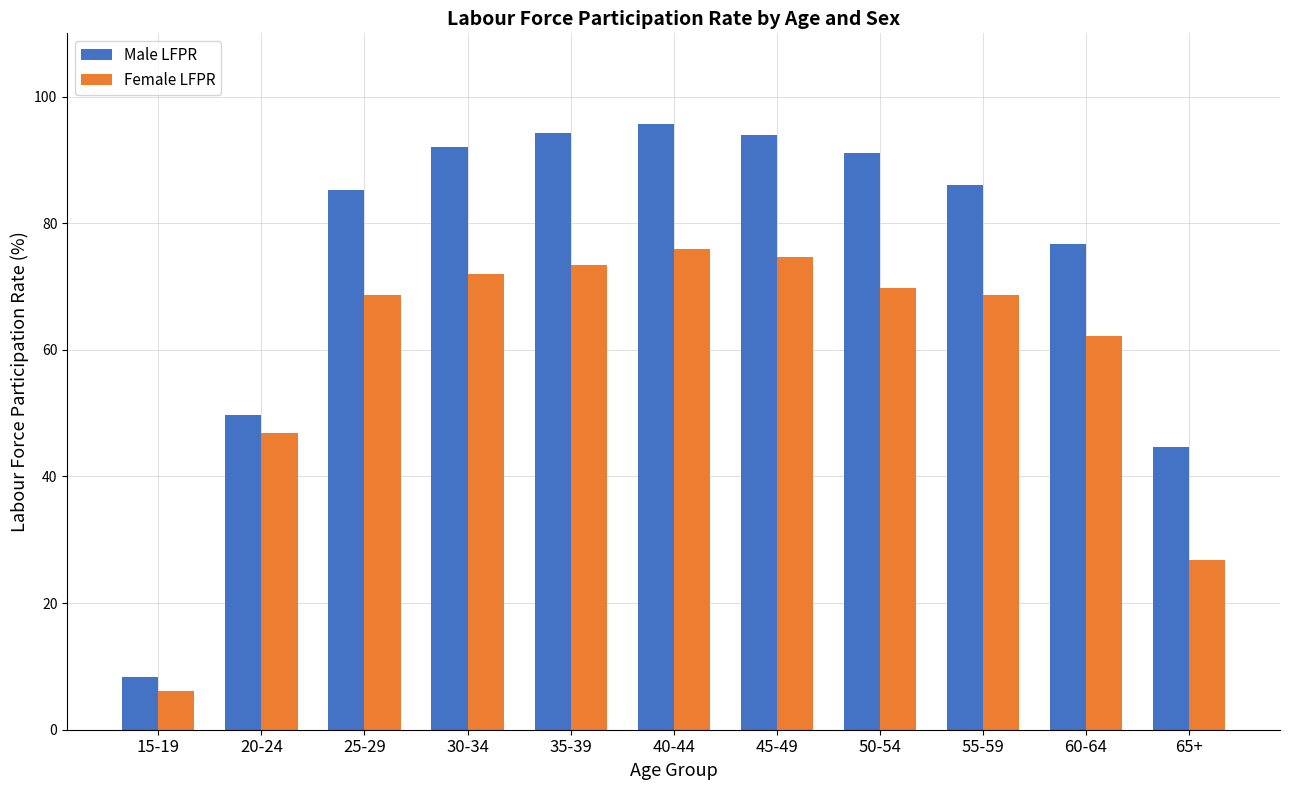

Which label corresponds to the smallest value in the chart?

15-19